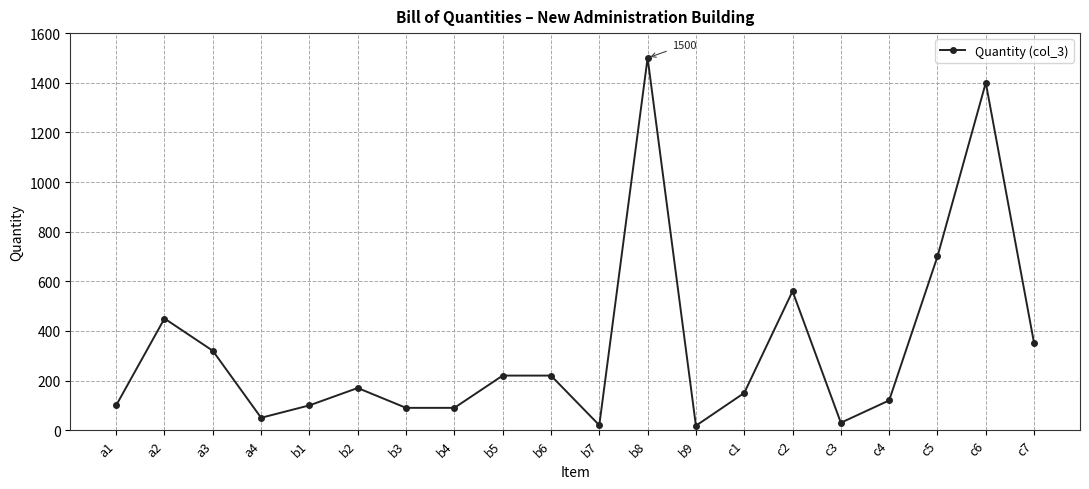

Which has a higher value, c7 or c4?

c7